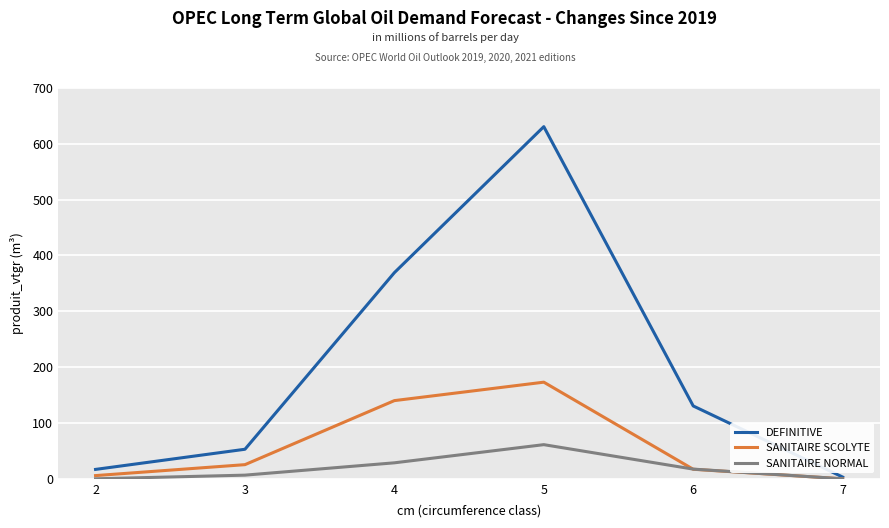

Reading left to right, transcribe all the data shown in this chart.

DEFINITIVE: 2=16.8	3=52.9	4=369.3	5=630.8	6=130.5	7=3.1
SANITAIRE SCOLYTE: 2=5.7	3=25.4	4=140.1	5=173.1	6=17.1	7=0.0
SANITAIRE NORMAL: 2=0.0	3=6.6	4=28.6	5=61.2	6=17.4	7=0.0